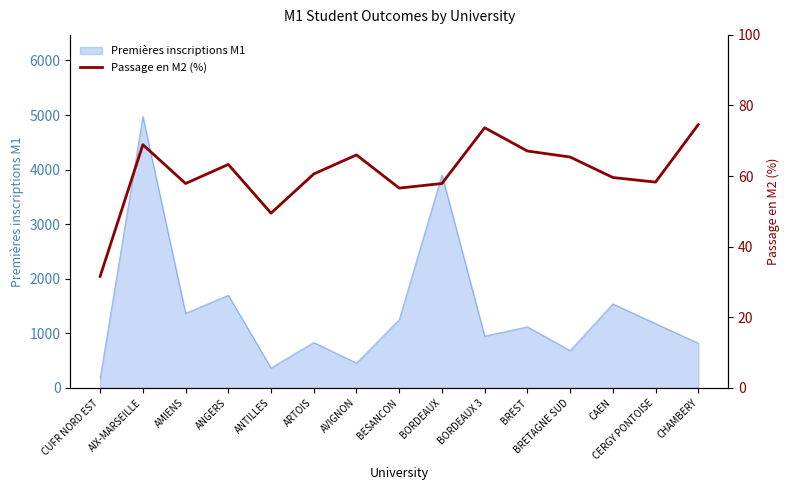

Reading right to left, what are all the values shown in this chart?

CHAMBERY=74.6	CERGY PONTOISE=58.3	CAEN=59.6	BRETAGNE SUD=65.4	BREST=67.1	BORDEAUX 3=73.7	BORDEAUX=57.9	BESANCON=56.6	AVIGNON=66.0	ARTOIS=60.6	ANTILLES=49.5	ANGERS=63.3	AMIENS=57.9	AIX-MARSEILLE=68.9	CUFR NORD EST=31.6